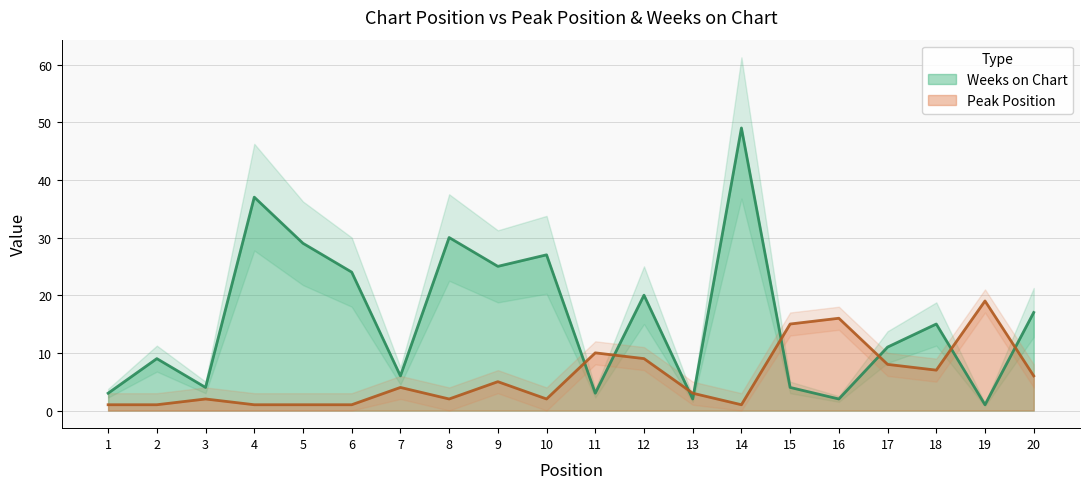

What are all the series names shown in the legend?

Peak Position, Weeks on Chart